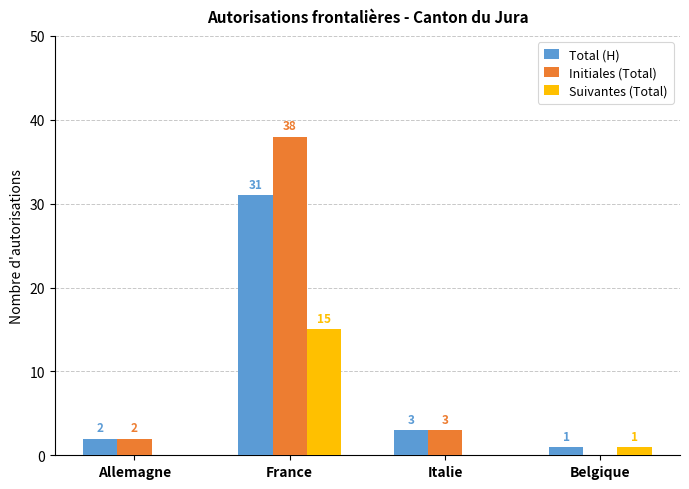

What is the total value across all series at Allemagne?

4